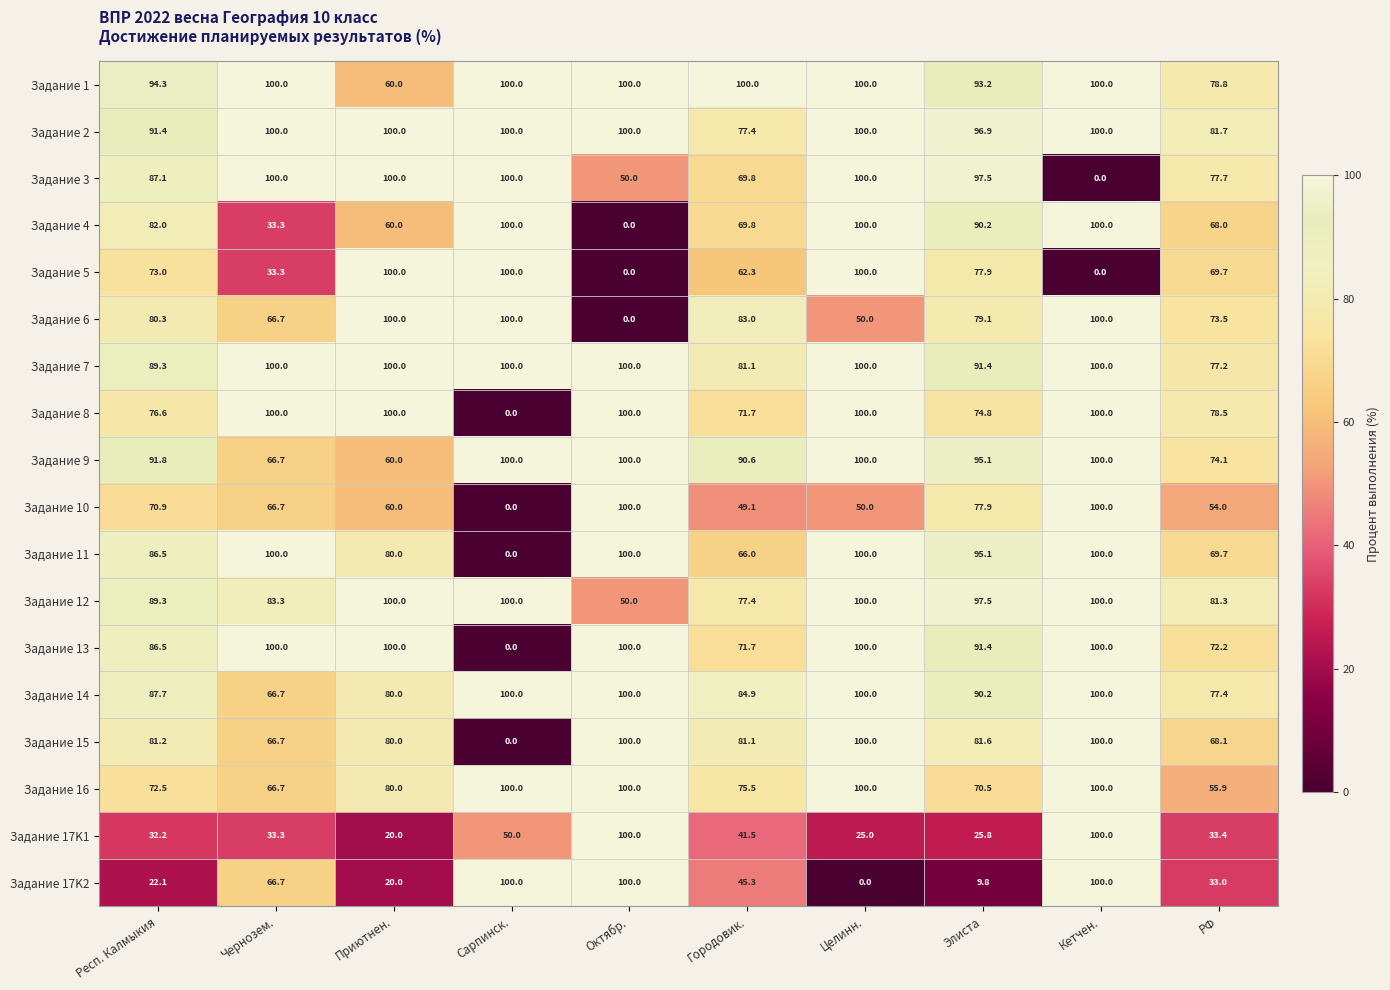

What is the difference between the second highest and minimum values in the Задание 17K2 series?

100.0